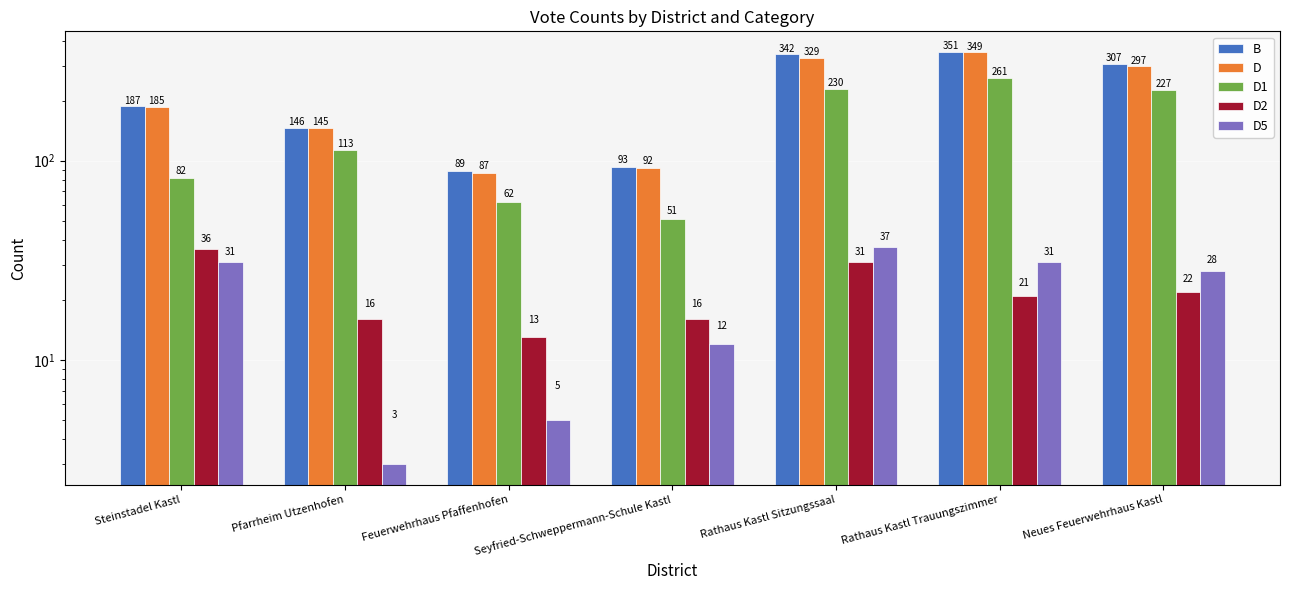

What is the sum of all D1 values?

1026